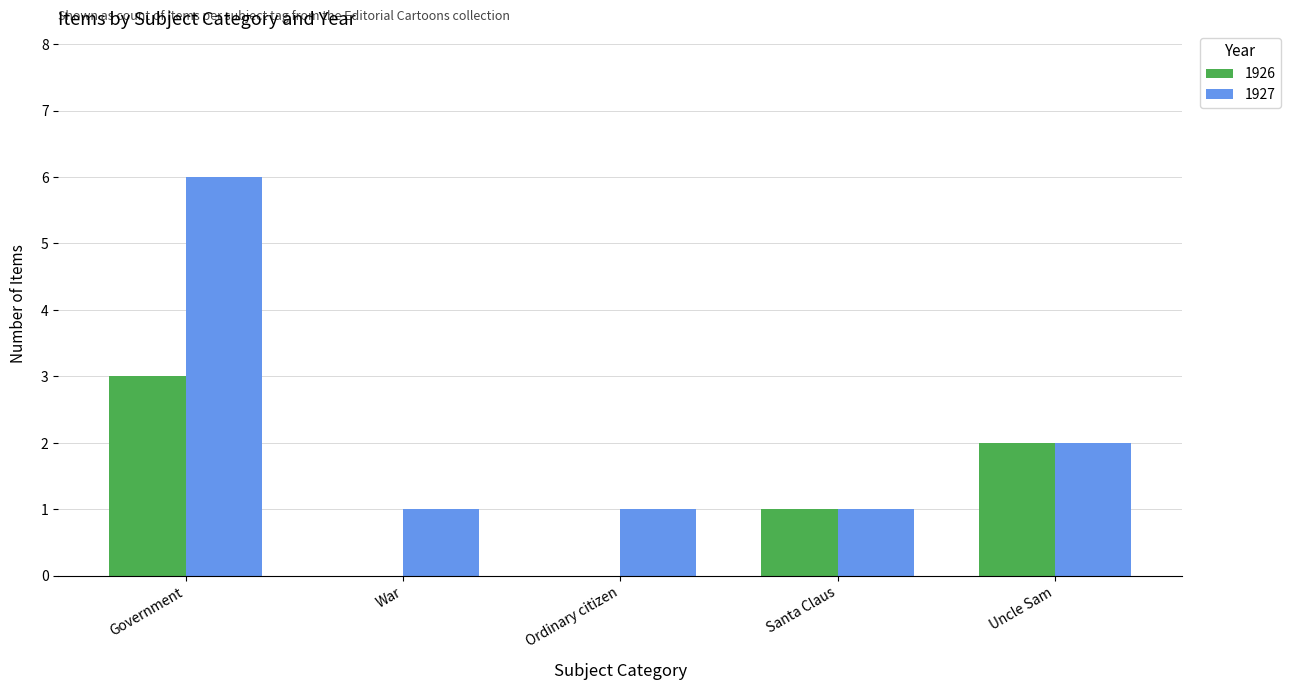

Reading left to right, transcribe all the data shown in this chart.

1926: 3	0	0	1	2
1927: 6	1	1	1	2